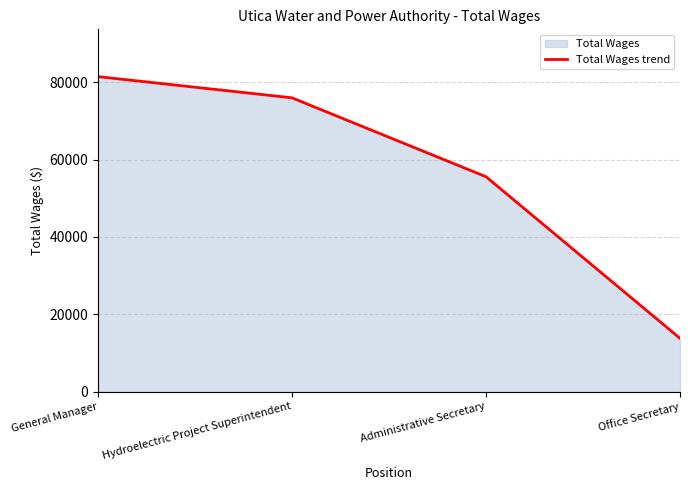

What is the maximum value shown in the chart?

81465